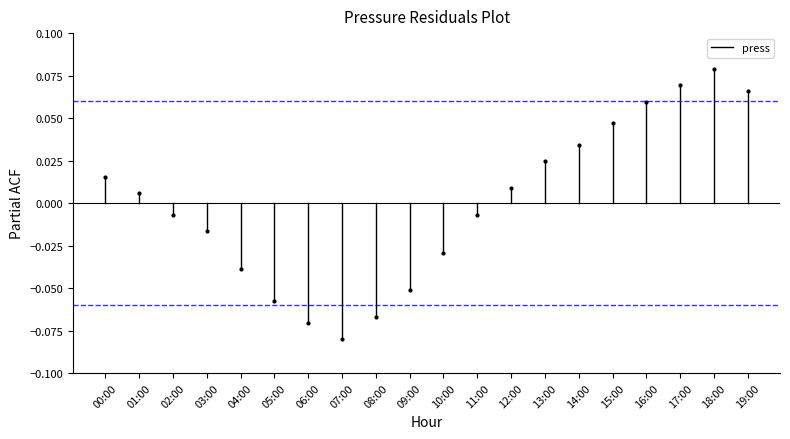

How many lines are shown in the chart?

1